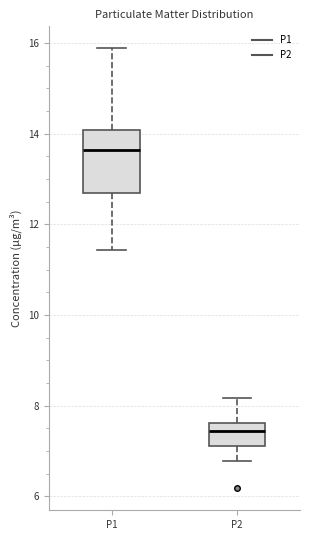

Reading left to right, read every box against the y-axis: the position of its median line, the range the box covers, and the ends of its whiskers. The values are not printed on the chart, so give them approximately, as read against the axis.

P1: median 13.6, box 12.6 to 14.0, whiskers 11.4 to 15.8
P2: median 7.4, box 7.2 to 7.6, whiskers 6.8 to 8.2